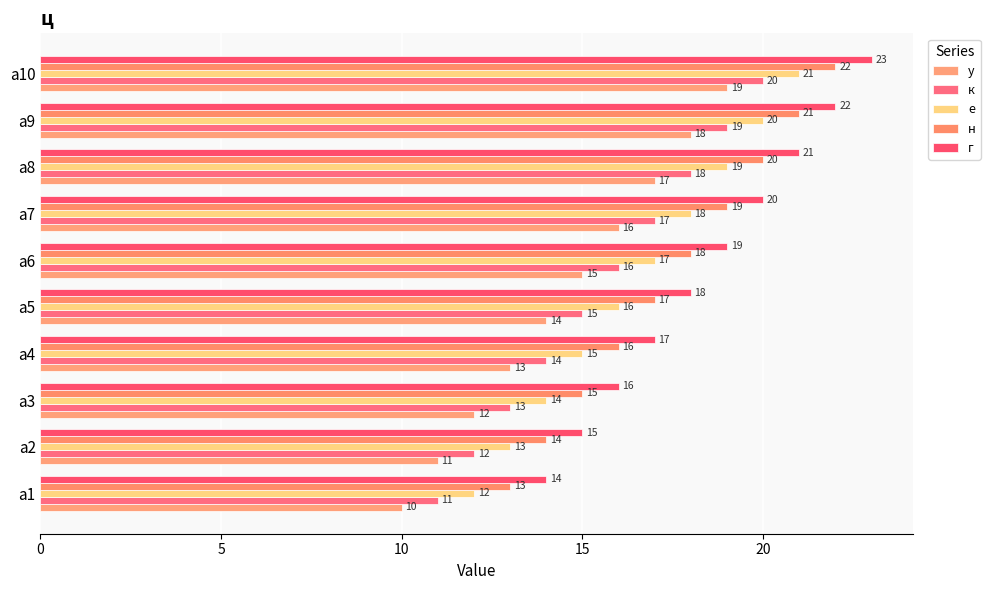

How many series are shown in this chart?

5